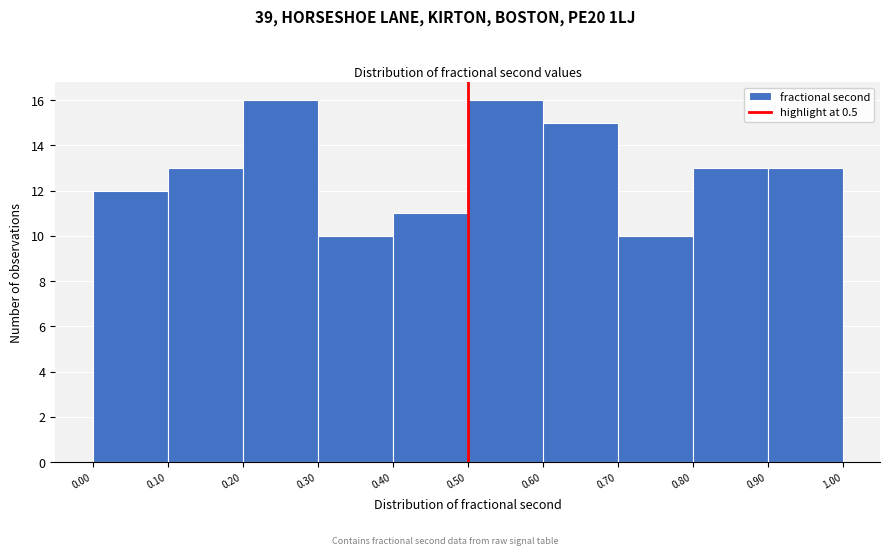

Reading left to right, list every bar in this chart as the range it spans on the x-axis followed by its height. The values are not printed on the chart, so give them approximately, as read against the axis.

0.00 to 0.10: 12
0.10 to 0.20: 13
0.20 to 0.30: 16
0.30 to 0.40: 10
0.40 to 0.50: 11
0.50 to 0.60: 16
0.60 to 0.70: 15
0.70 to 0.80: 10
0.80 to 0.90: 13
0.90 to 1.00: 13